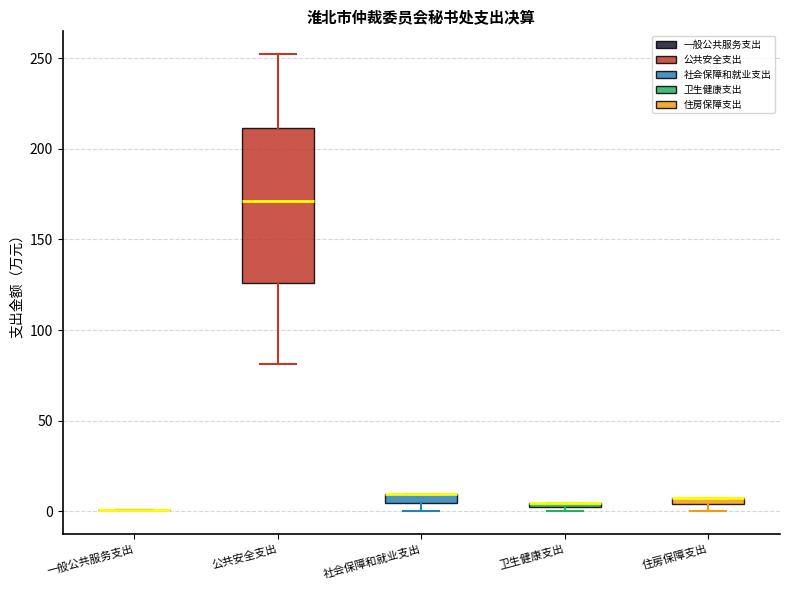

Which box is the tallest, from its lower edge to its upper edge?

公共安全支出